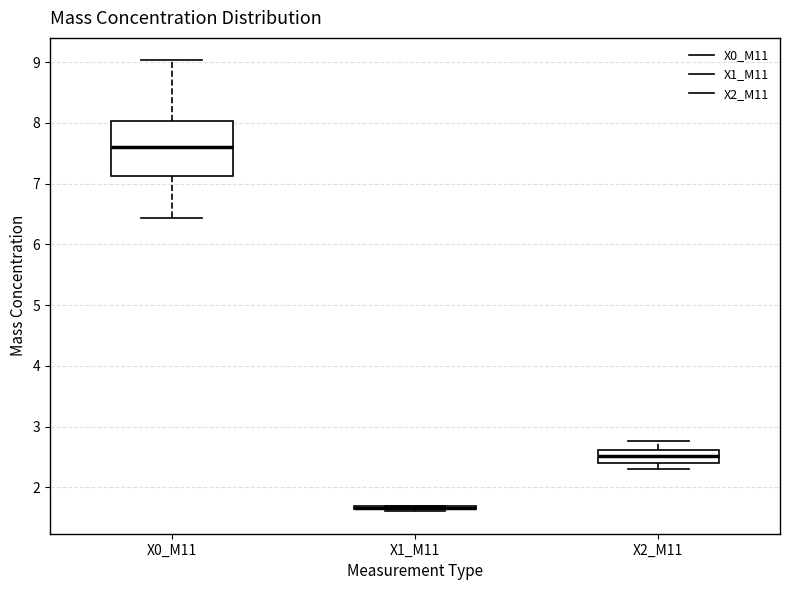

Which box is the tallest, from its lower edge to its upper edge?

X0_M11